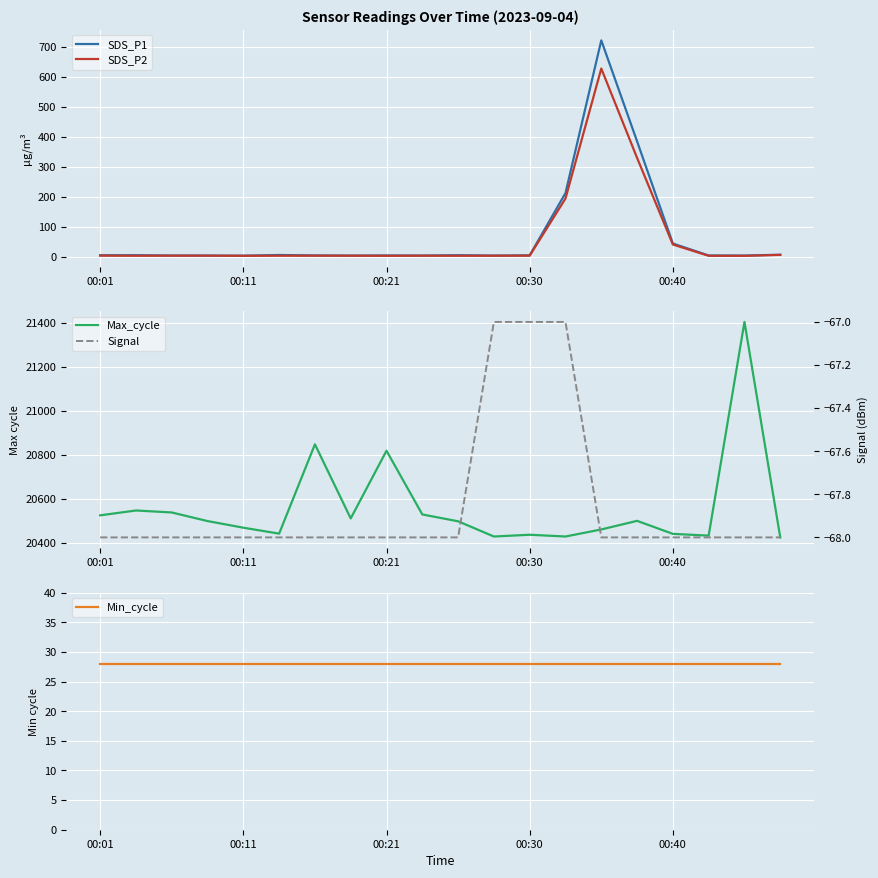

Rank the series at 15 from highest to lowest value.

Max_cycle, SDS_P1, SDS_P2, Min_cycle, Signal